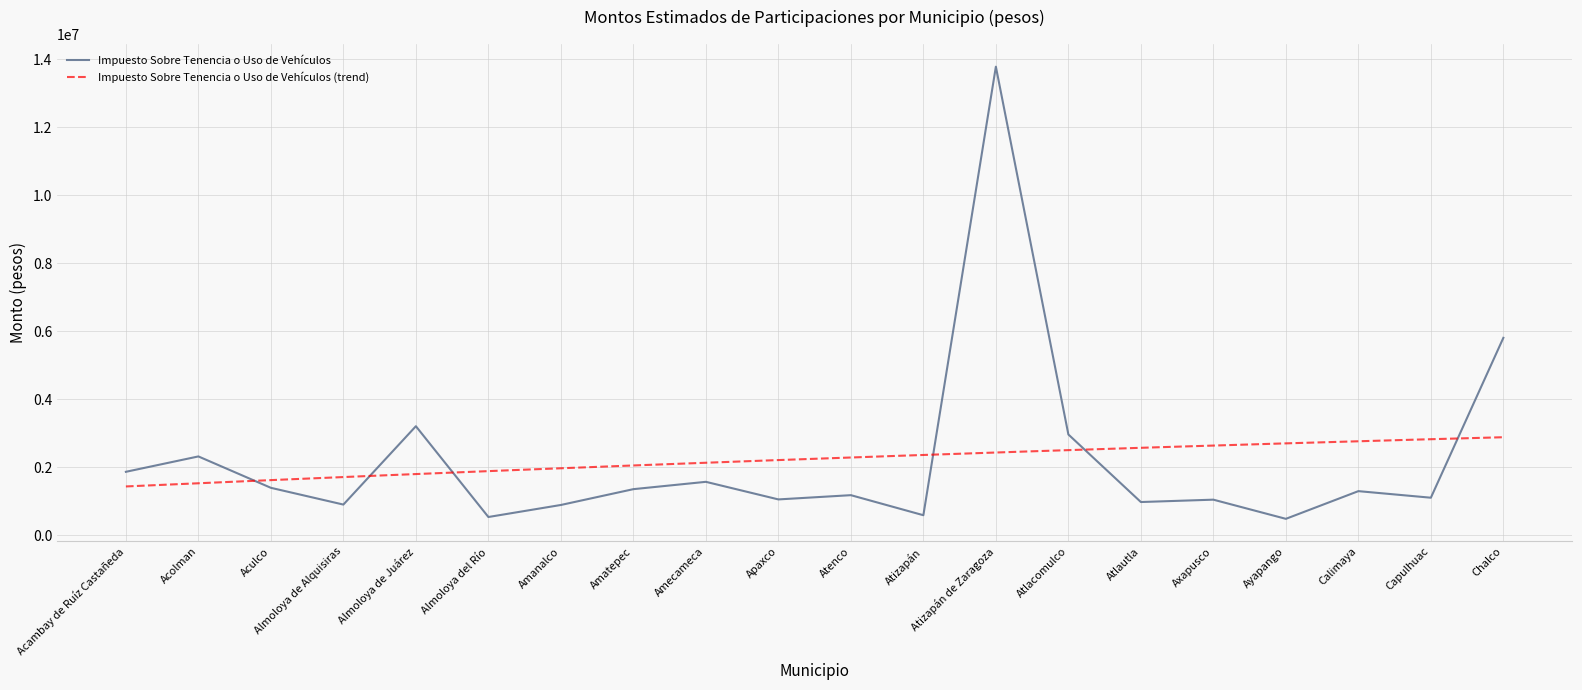

True or false: Impuesto Sobre la Adquisición de Vehículos and Impuesto Sobre Tenencia o Uso de Vehículos cross at least once.

False